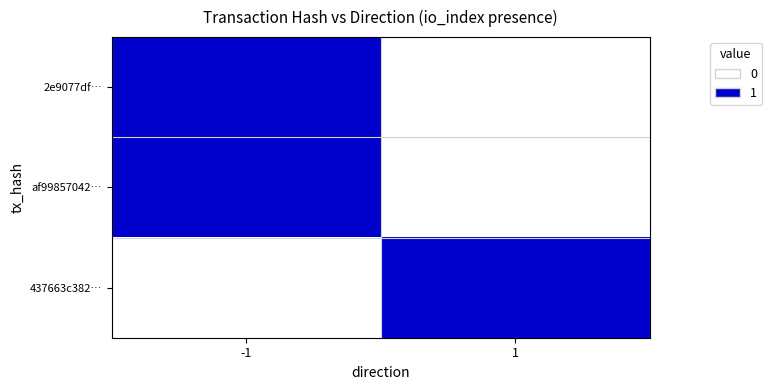

Which label corresponds to the smallest value in the chart?

1